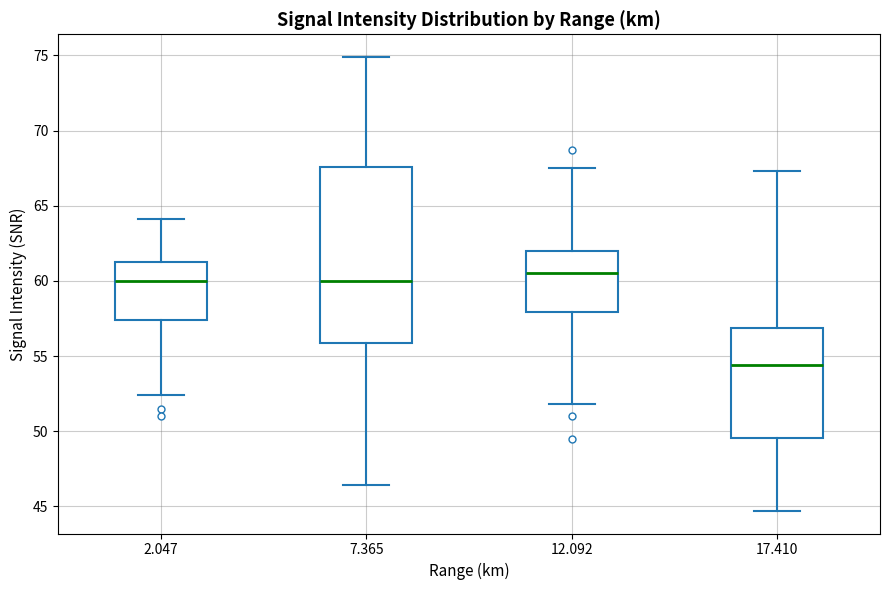

Which box is the tallest, from its lower edge to its upper edge?

7.365